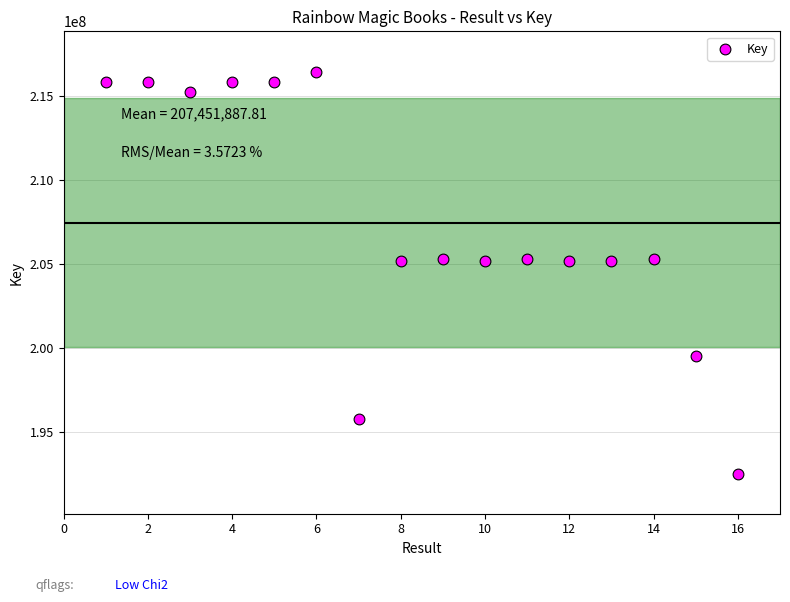

What is the range of Y values (max minus min)?

23957109